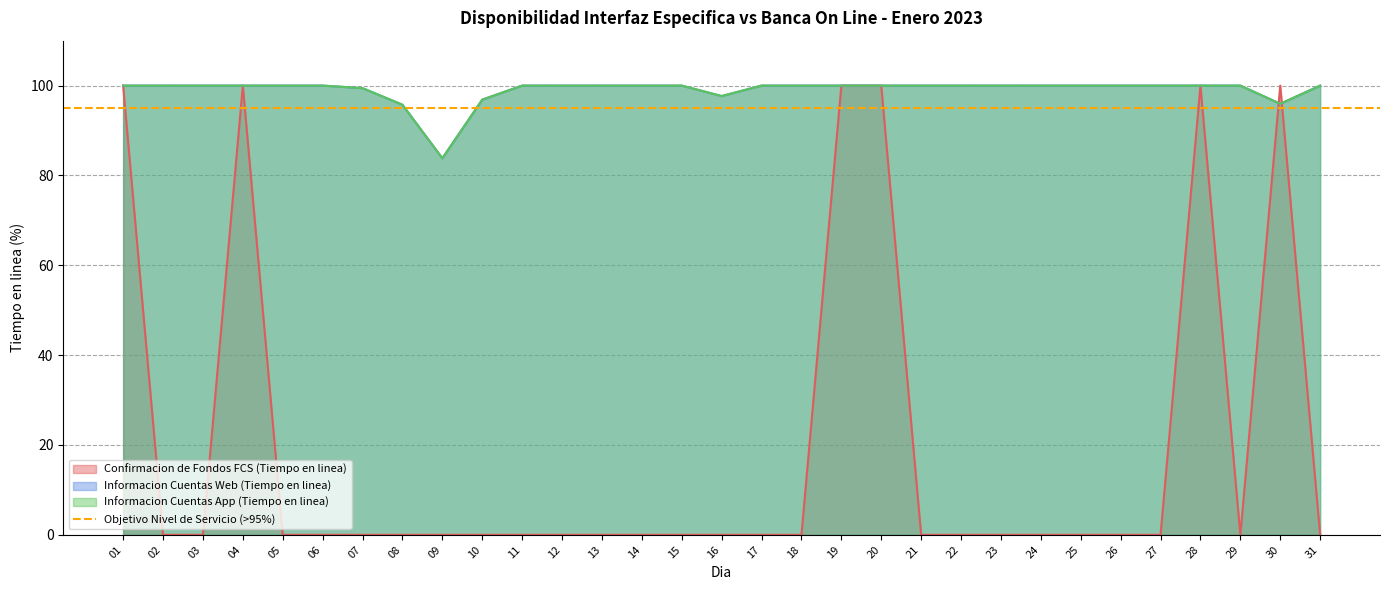

The Informacion Cuentas App (Tiempo en linea) series shows 66.8 at 05. True or false?

False